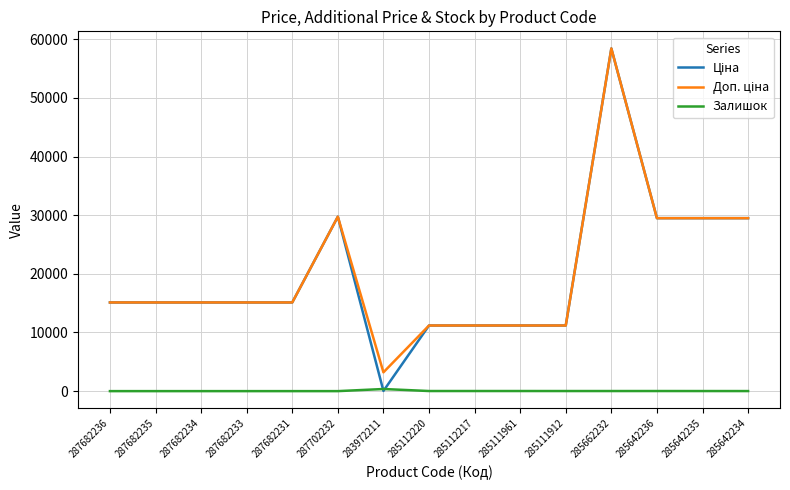

Which label corresponds to the largest value in the chart?

285662232